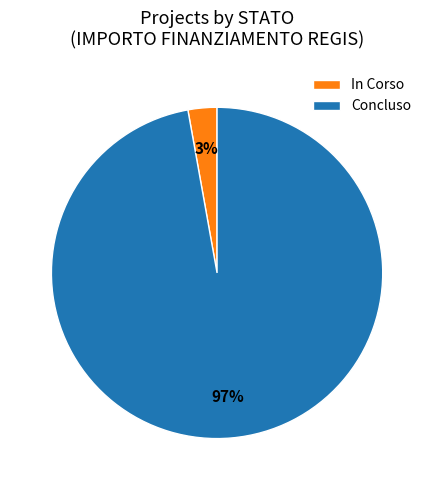

Count the number of slices in the pie.

2